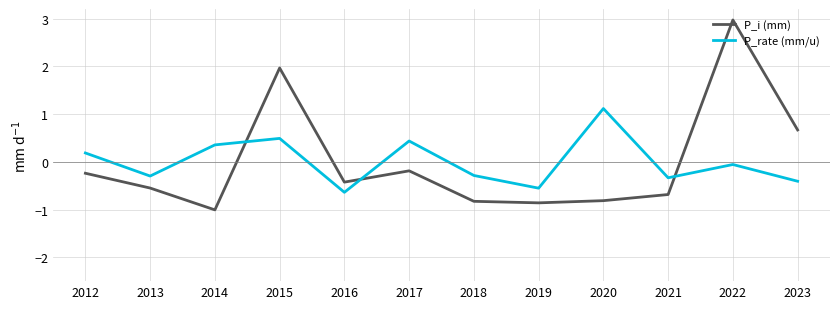

At which category does P_rate (mm/u) reach its first local peak?

2015